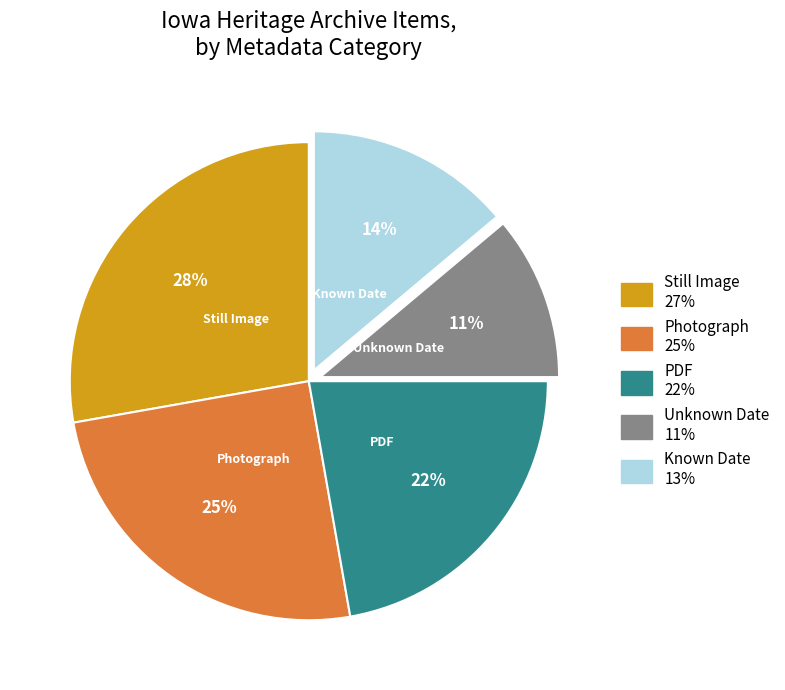

To the nearest percent, what is the difference between the largest and smallest slice percentages?

17%